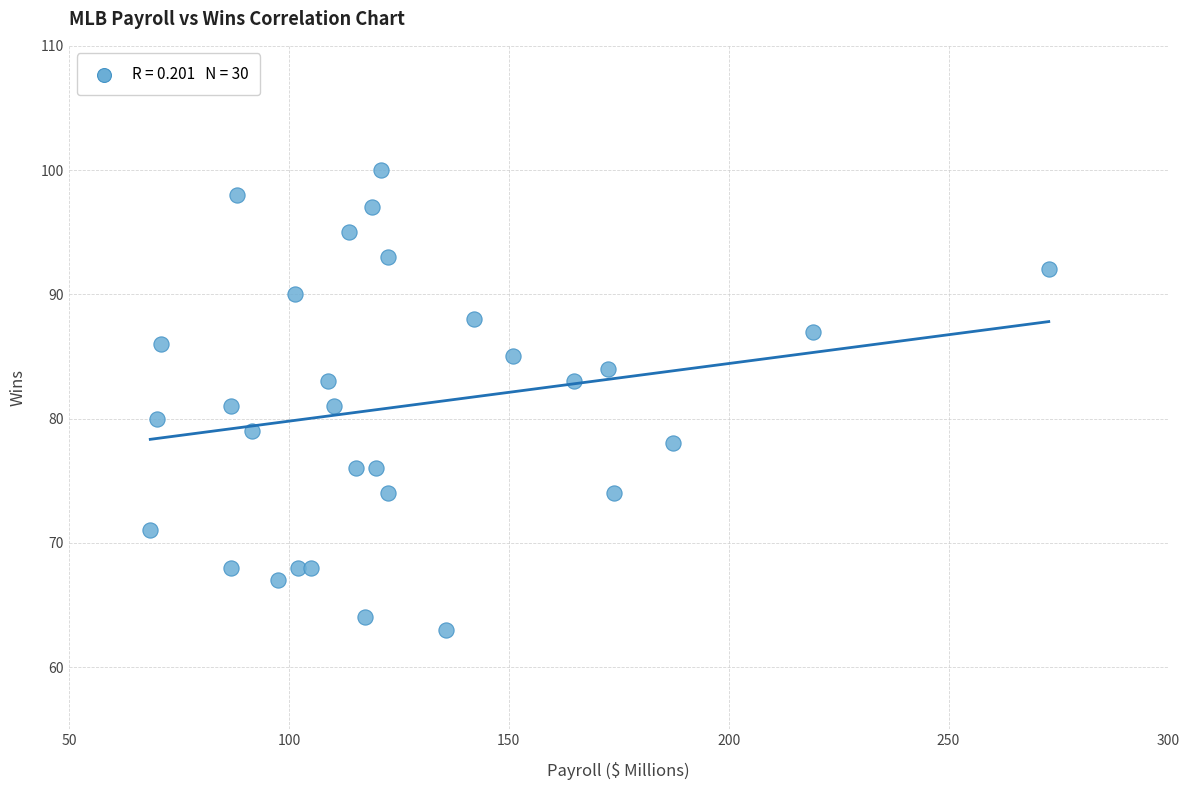

What is the range of Y values (max minus min)?

37